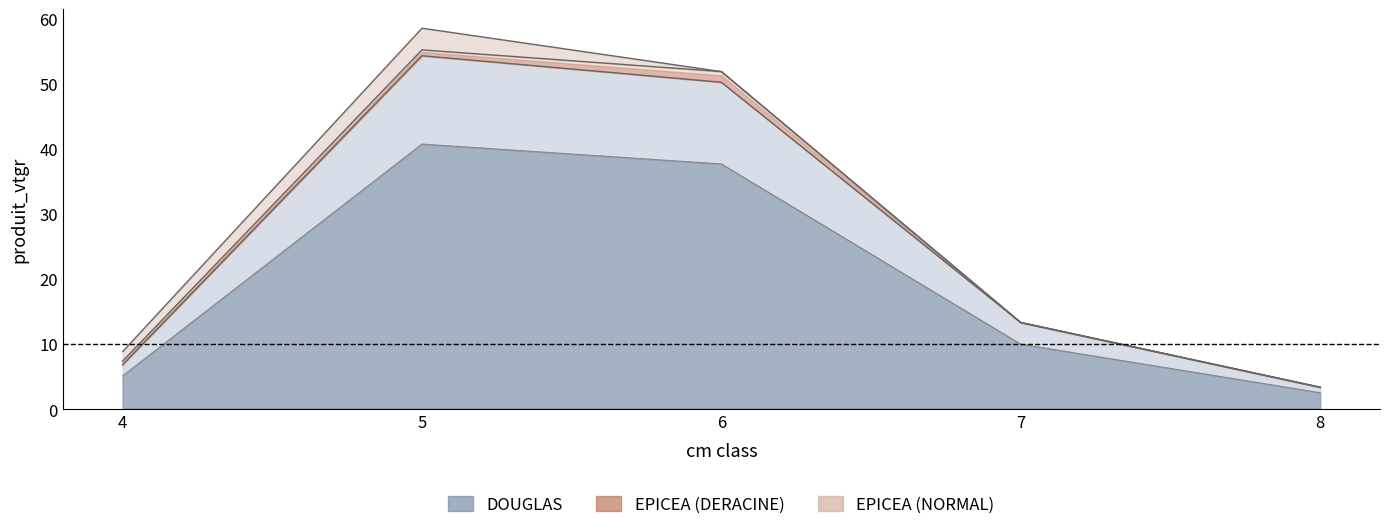

The EPICEA_NORMAL series shows 1.9 at 7. True or false?

False